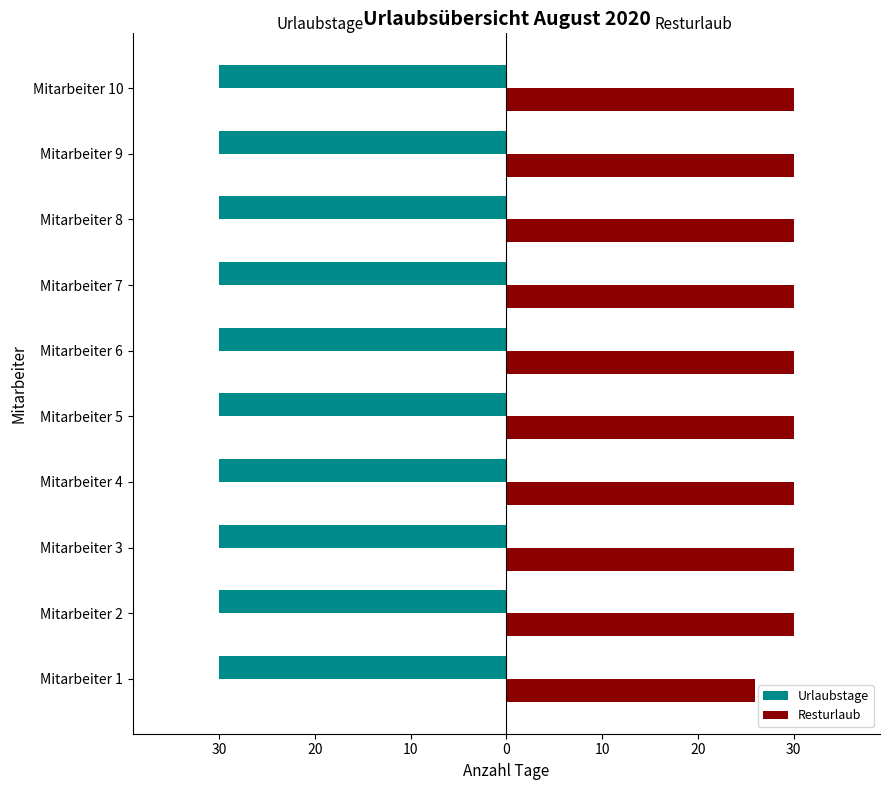

What are all the series names shown in the legend?

Urlaubstage, Resturlaub